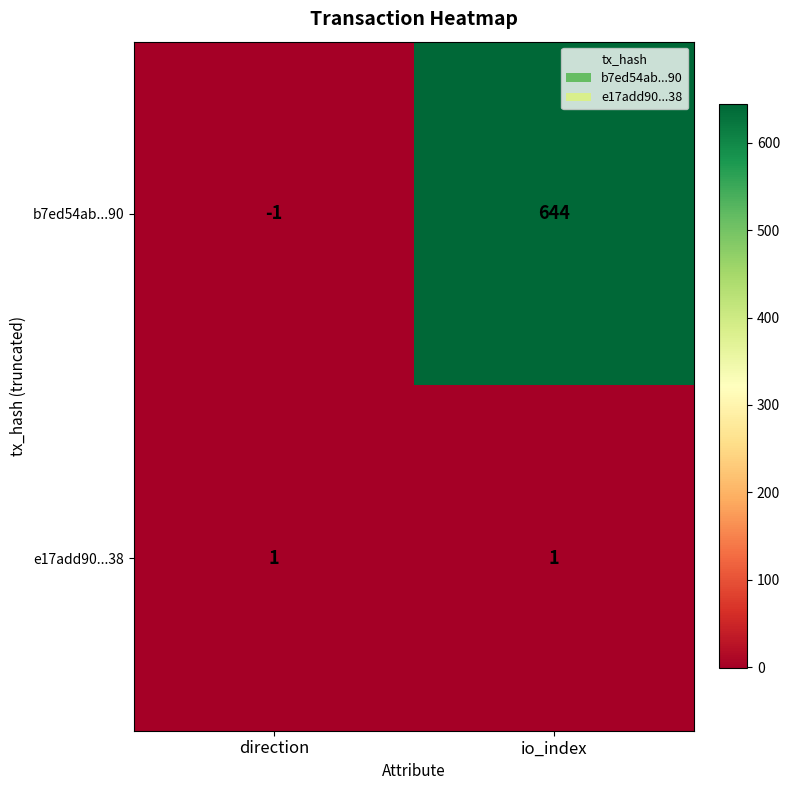

The value of e17add90...38 at io_index is 0. True or false?

False